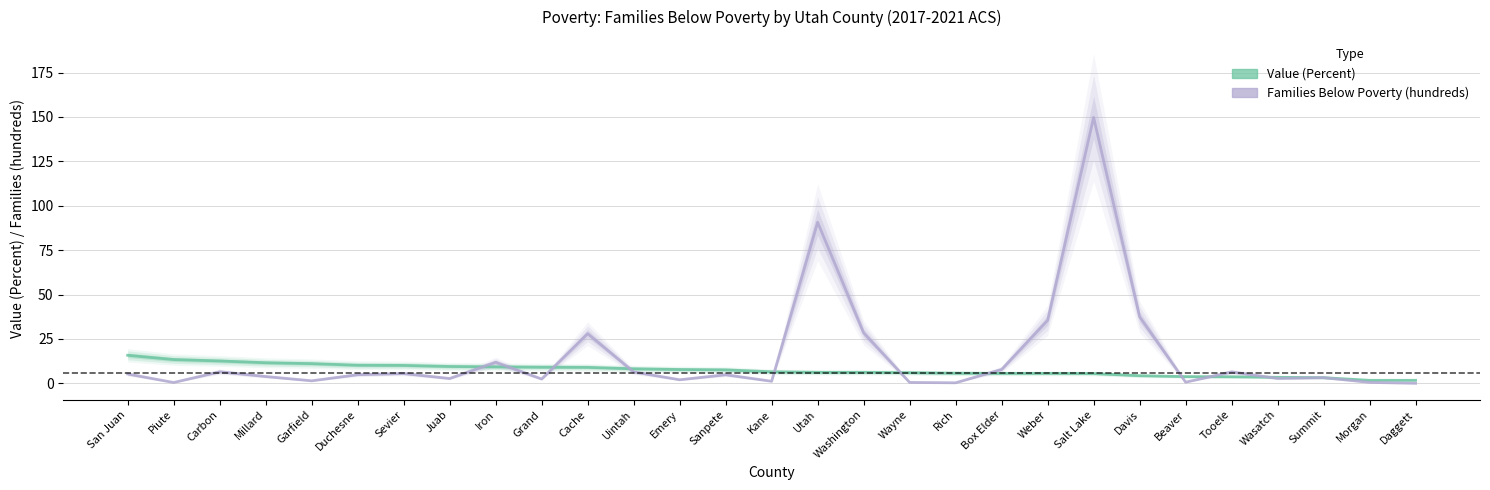

Is it true that Families Below Poverty (hundreds) equals 28.0 at Cache?

True